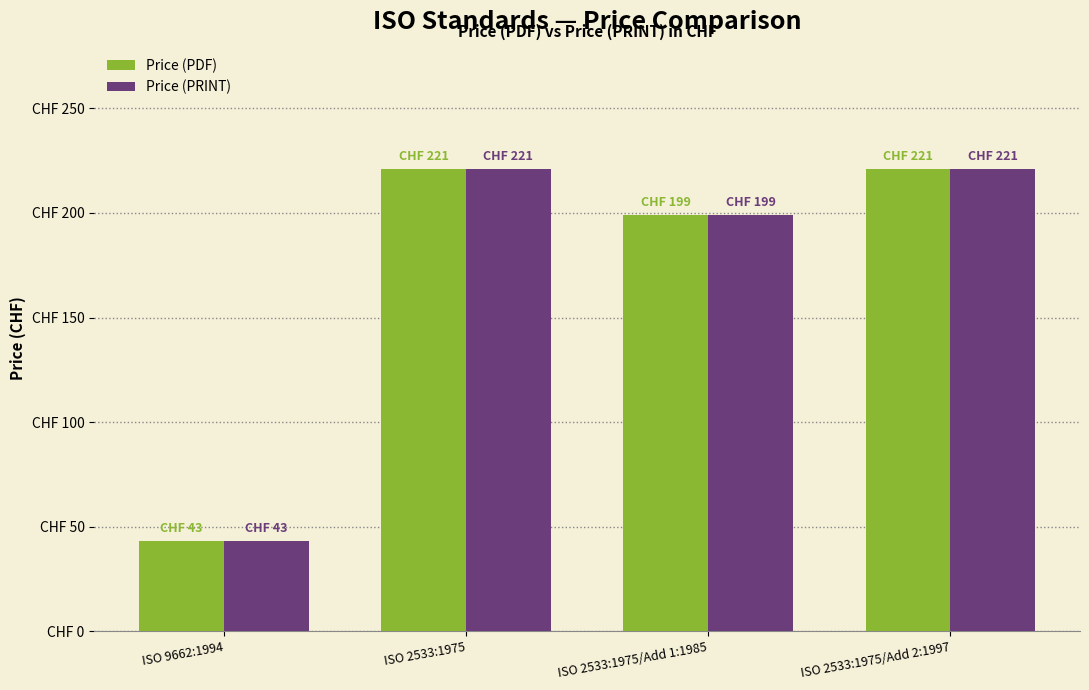

What is the difference between the Price (PRINT) values at ISO 9662:1994 and ISO 2533:1975?

178